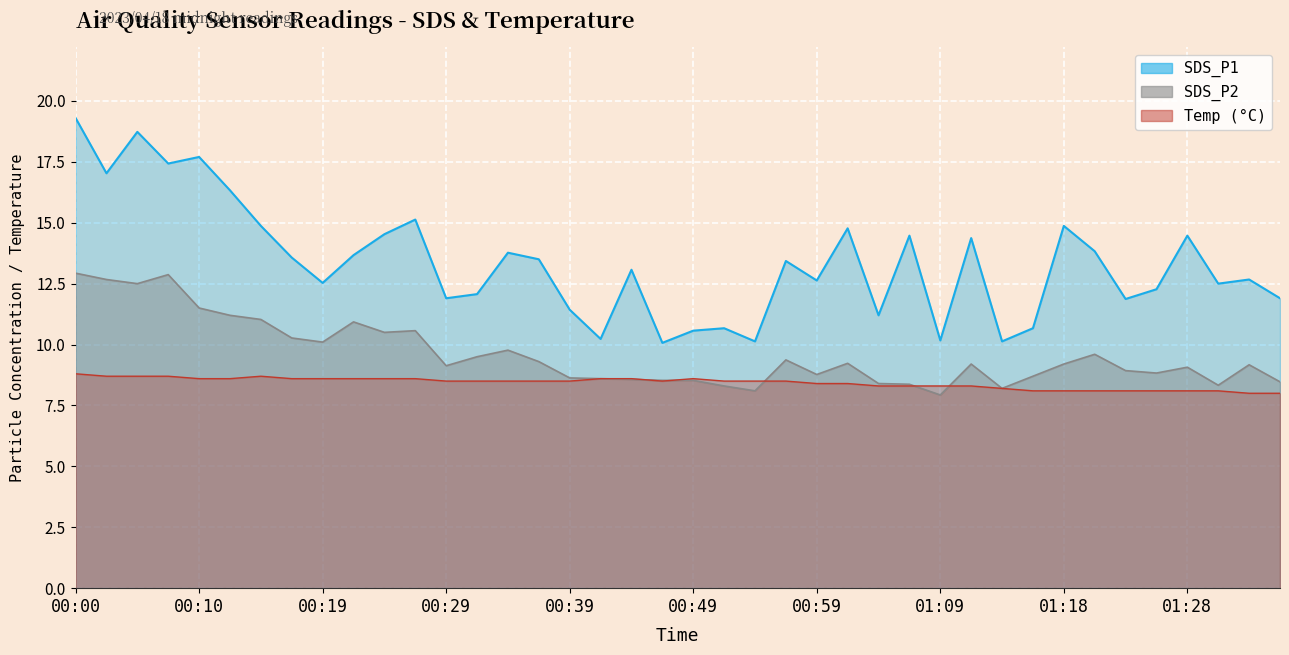

How many distinct data groups are displayed?

3